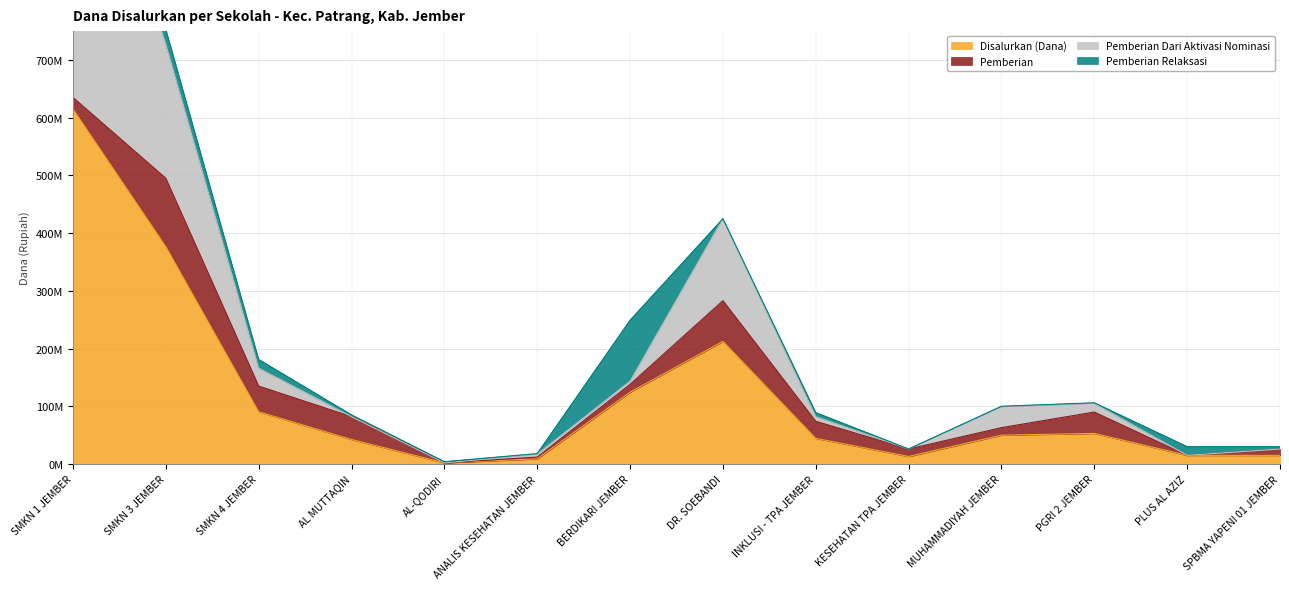

Is it true that Disalurkan (Dana) equals 75915553 at AL MUTTAQIN?

False